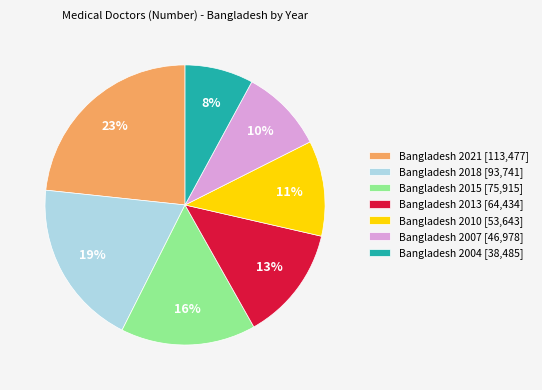

Is the sum of Bangladesh 2018 [93,741] and Bangladesh 2015 [75,915] greater than half?

No